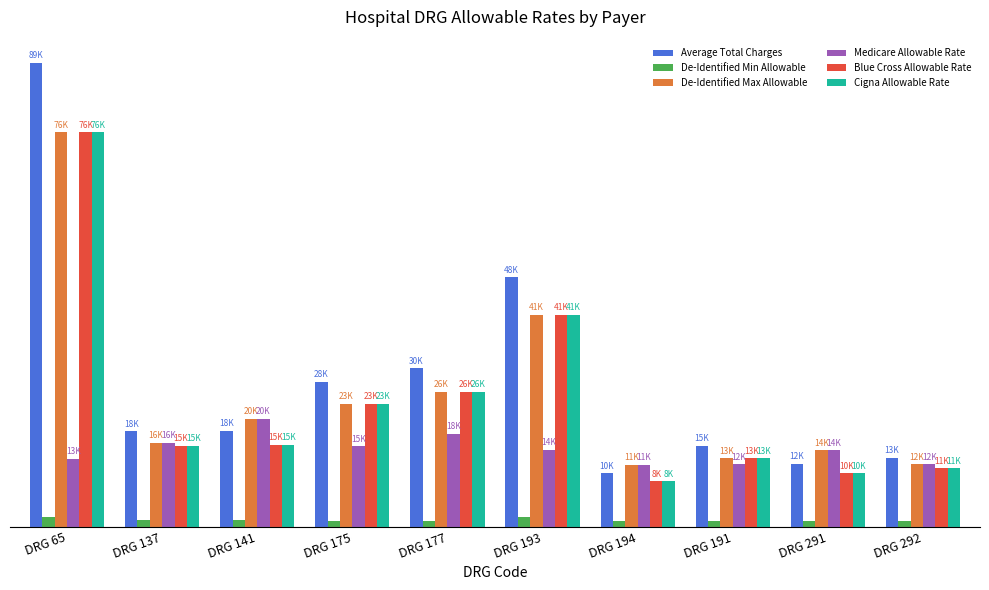

At which label does Medicare Allowable Rate reach its minimum?

DRG 194